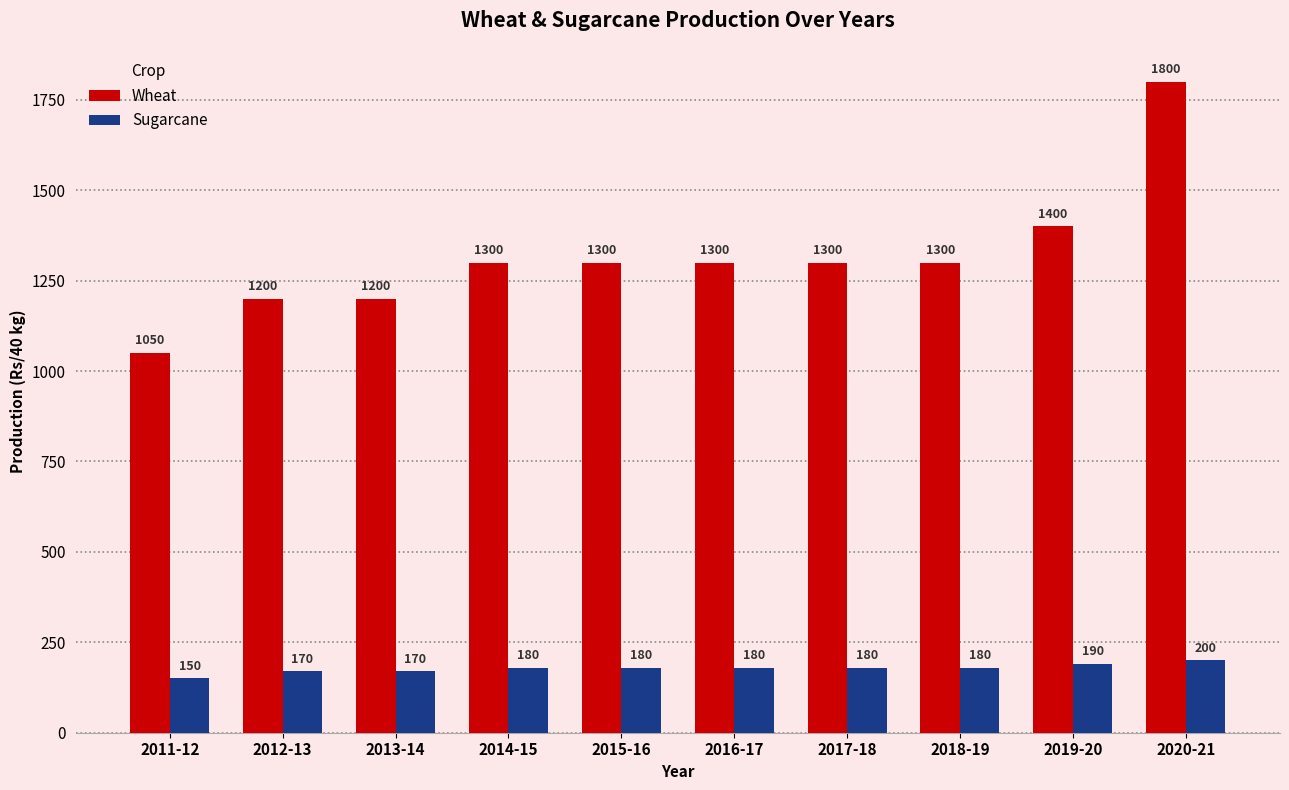

What is the greatest value displayed?

1800